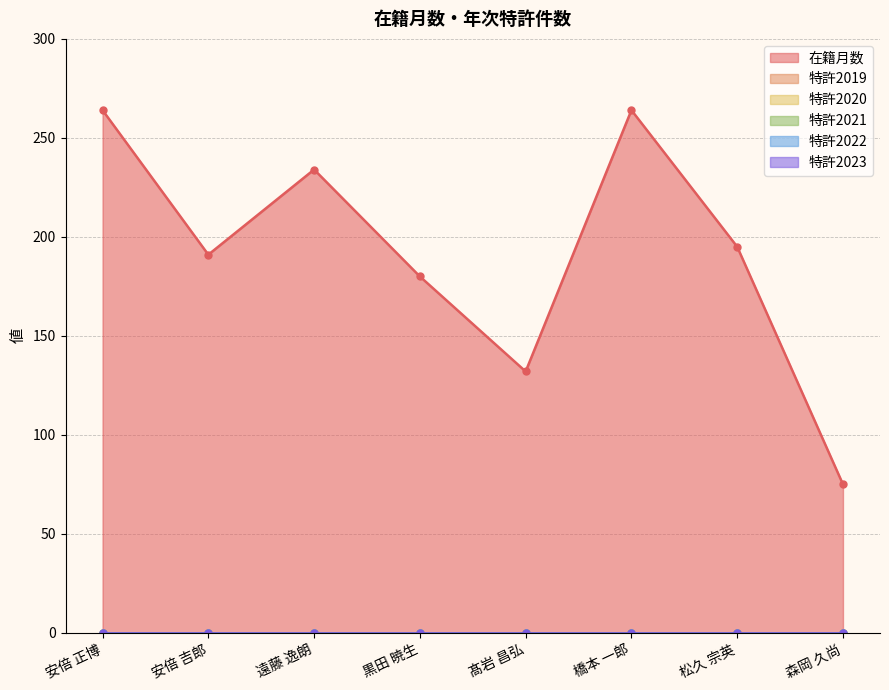

True or false: 特許2021 has more than 2 interior local peaks.

False